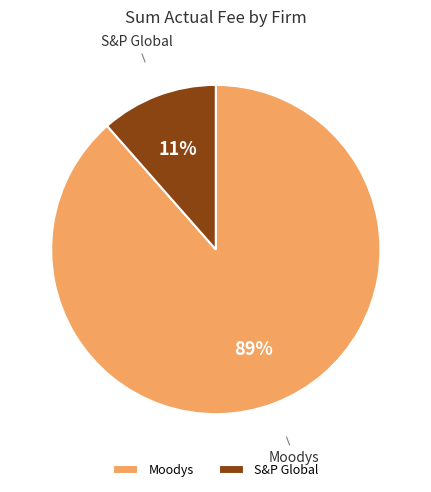

Combined, do S&P Global and Moodys account for over 50%?

Yes